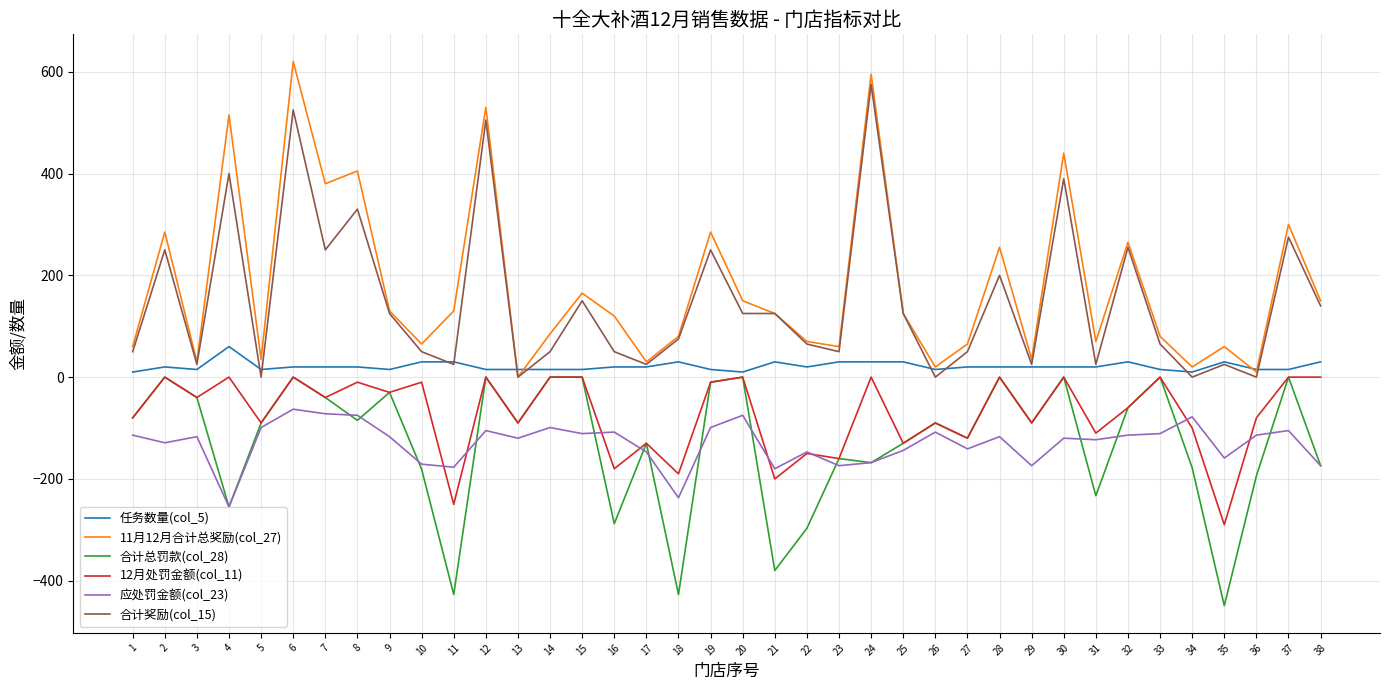

True or false: 合计奖励(col_15) and 应处罚金额(col_23) cross at least once.

False